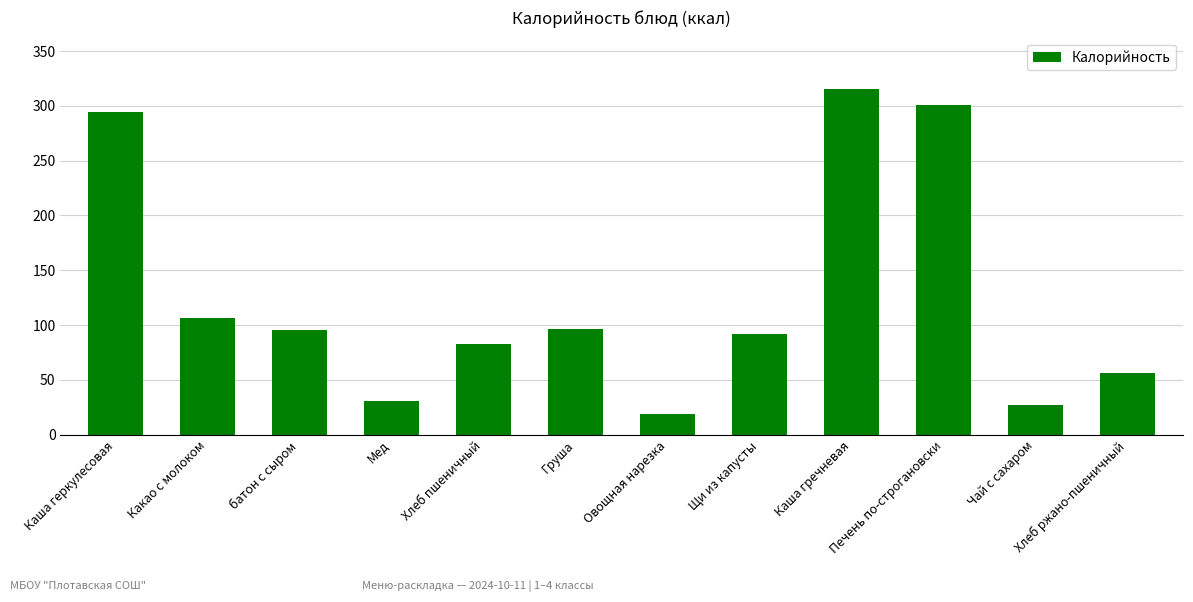

Between Каша геркулесовая and Хлеб пшеничный, which is larger?

Каша геркулесовая